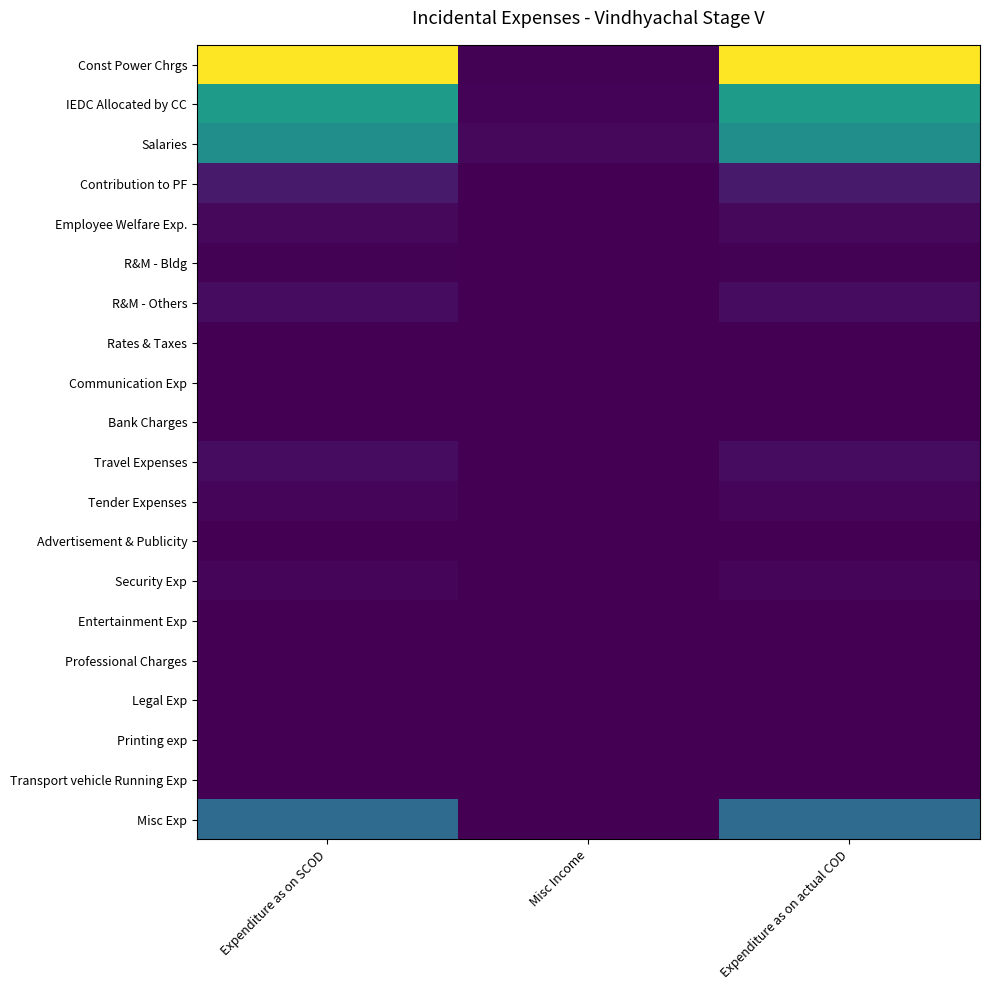

Reading right to left, what are all the values shown in this chart?

Const Power Chrgs: Expenditure as on actual COD=5275.9	Misc Income=28.2	Expenditure as on SCOD=5275.9
IEDC Allocated by CC: Expenditure as on actual COD=2913.1	Misc Income=40.3	Expenditure as on SCOD=2913.1
Salaries: Expenditure as on actual COD=2595.5	Misc Income=117.5	Expenditure as on SCOD=2595.5
Contribution to PF: Expenditure as on actual COD=379.7	Misc Income=0.0	Expenditure as on SCOD=379.7
Employee Welfare Exp.: Expenditure as on actual COD=112.2	Misc Income=0.5	Expenditure as on SCOD=112.2
R&M - Bldg: Expenditure as on actual COD=35.8	Misc Income=0.0	Expenditure as on SCOD=35.8
R&M - Others: Expenditure as on actual COD=163.5	Misc Income=0.0	Expenditure as on SCOD=163.5
Rates & Taxes: Expenditure as on actual COD=6.1	Misc Income=0.0	Expenditure as on SCOD=6.1
Communication Exp: Expenditure as on actual COD=14.1	Misc Income=0.0	Expenditure as on SCOD=14.1
Bank Charges: Expenditure as on actual COD=1.9	Misc Income=0.0	Expenditure as on SCOD=1.9
Travel Expenses: Expenditure as on actual COD=164.4	Misc Income=0.0	Expenditure as on SCOD=164.4
Tender Expenses: Expenditure as on actual COD=71.3	Misc Income=0.0	Expenditure as on SCOD=71.3
Advertisement & Publicity: Expenditure as on actual COD=2.1	Misc Income=0.0	Expenditure as on SCOD=2.1
Security Exp: Expenditure as on actual COD=72.2	Misc Income=0.0	Expenditure as on SCOD=72.2
Entertainment Exp: Expenditure as on actual COD=10.7	Misc Income=0.0	Expenditure as on SCOD=10.7
Professional Charges: Expenditure as on actual COD=4.8	Misc Income=0.0	Expenditure as on SCOD=4.8
Legal Exp: Expenditure as on actual COD=9.2	Misc Income=0.0	Expenditure as on SCOD=9.2
Printing exp: Expenditure as on actual COD=0.1	Misc Income=0.0	Expenditure as on SCOD=0.1
Transport vehicle Running Exp: Expenditure as on actual COD=-3.6	Misc Income=0.0	Expenditure as on SCOD=-3.6
Misc Exp: Expenditure as on actual COD=1836.7	Misc Income=0.0	Expenditure as on SCOD=1836.7